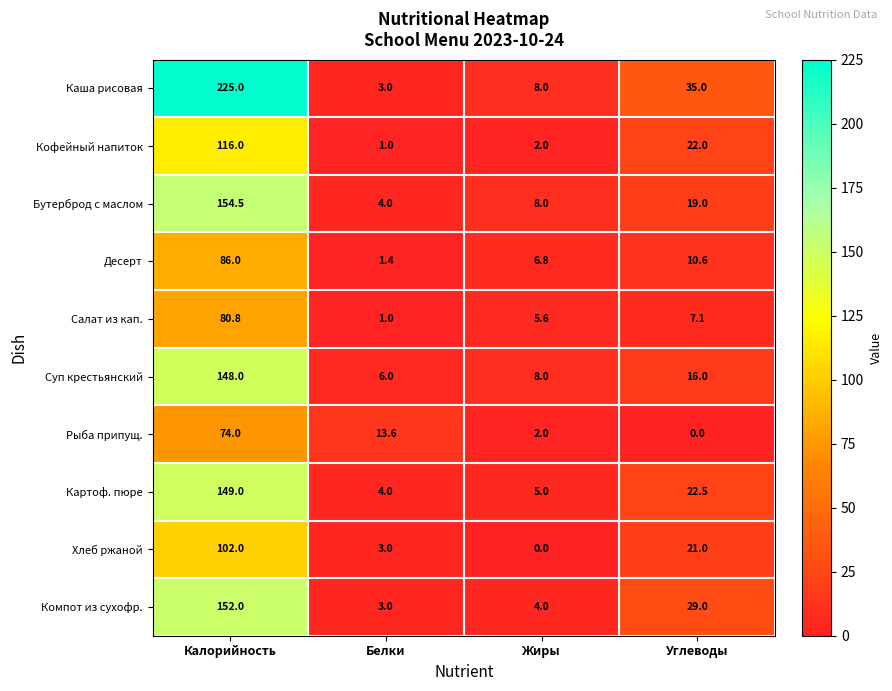

What is the difference between the highest and lowest values at Углеводы?

35.0